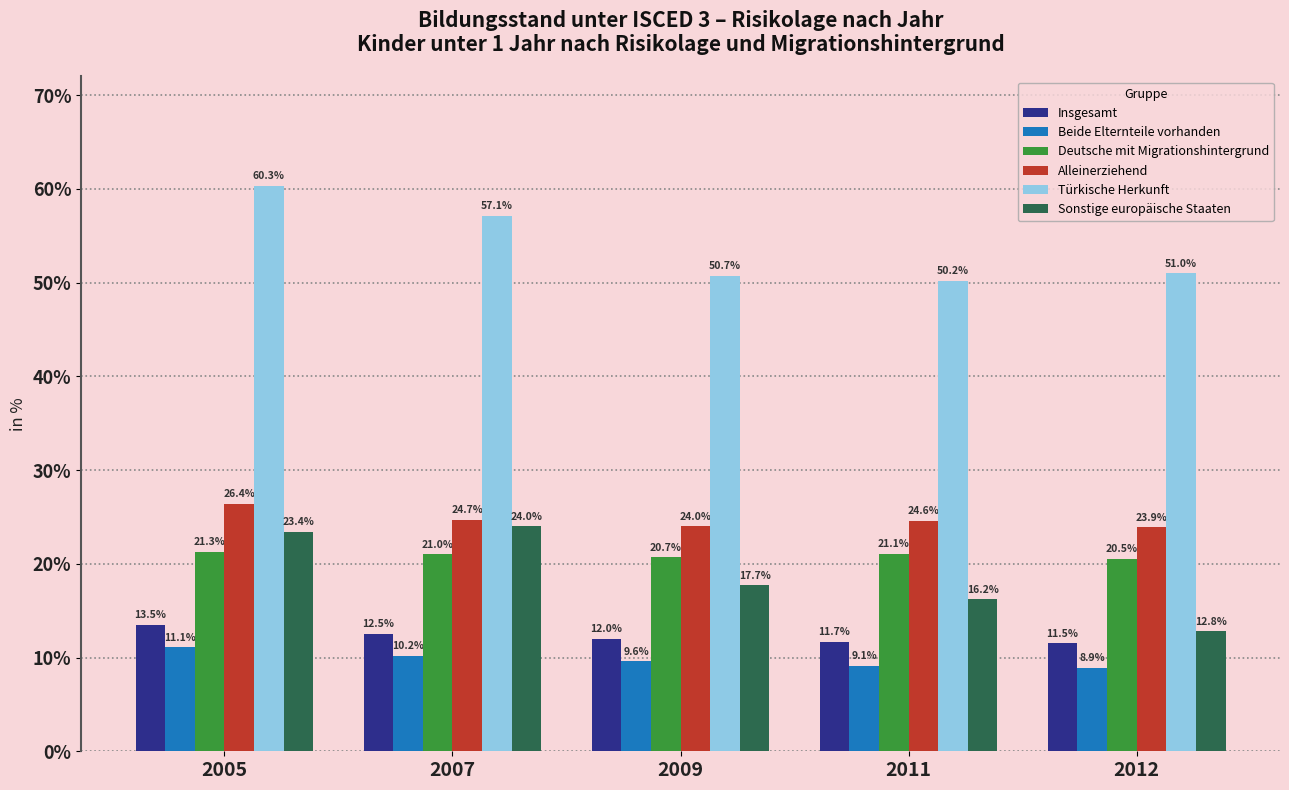

At which label does Insgesamt first exceed 12?

2005